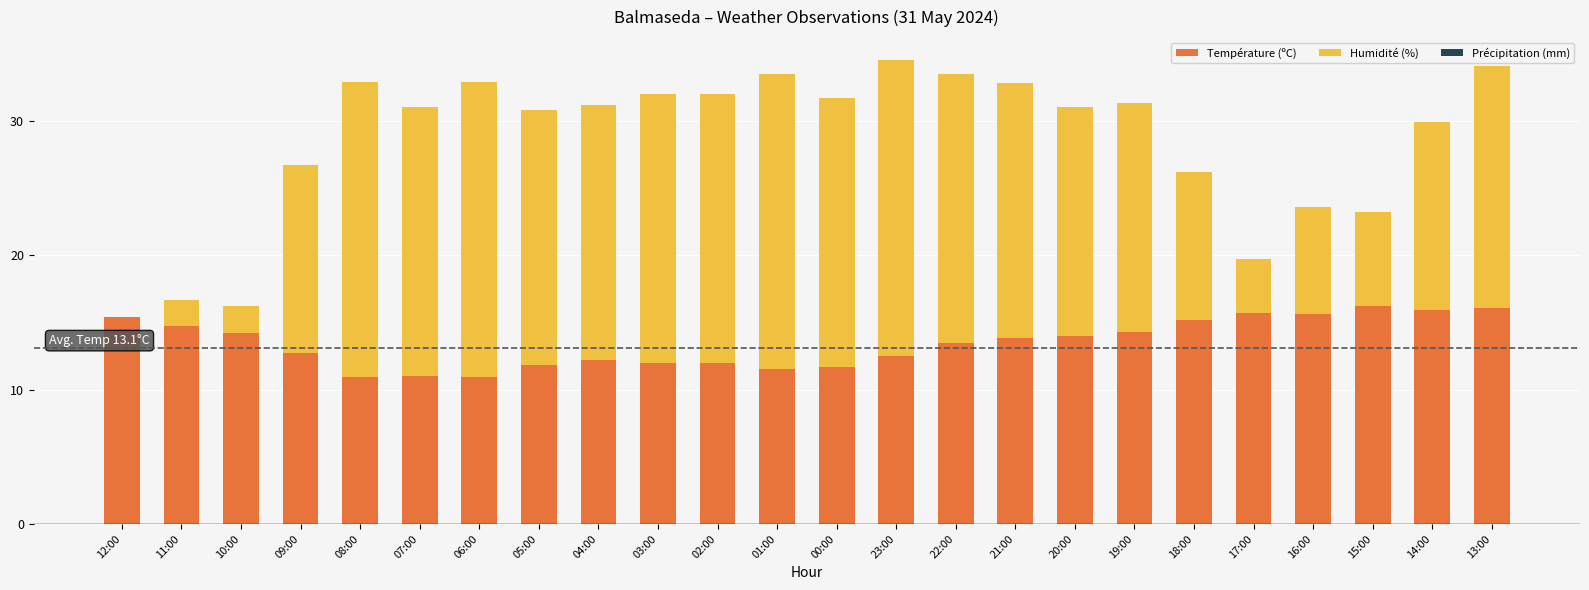

How many categories are shown in the chart?

24